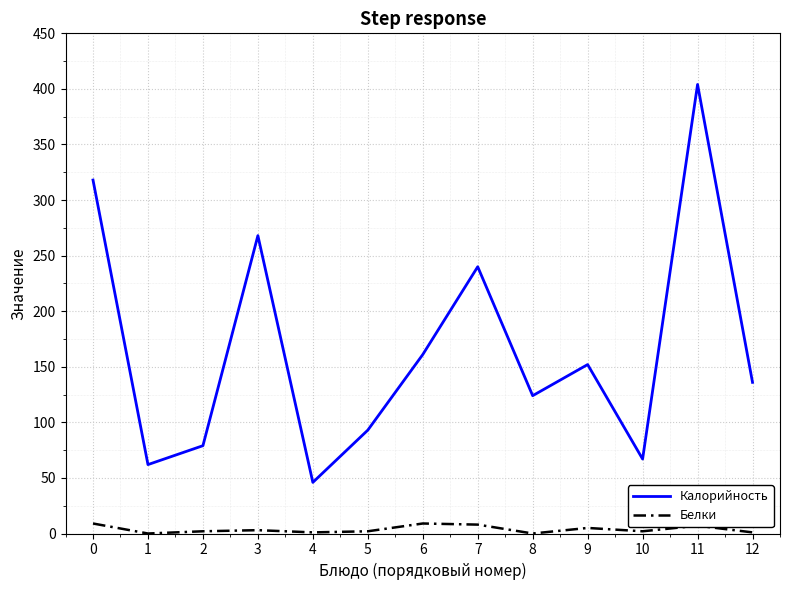

How many categories are shown in the chart?

13